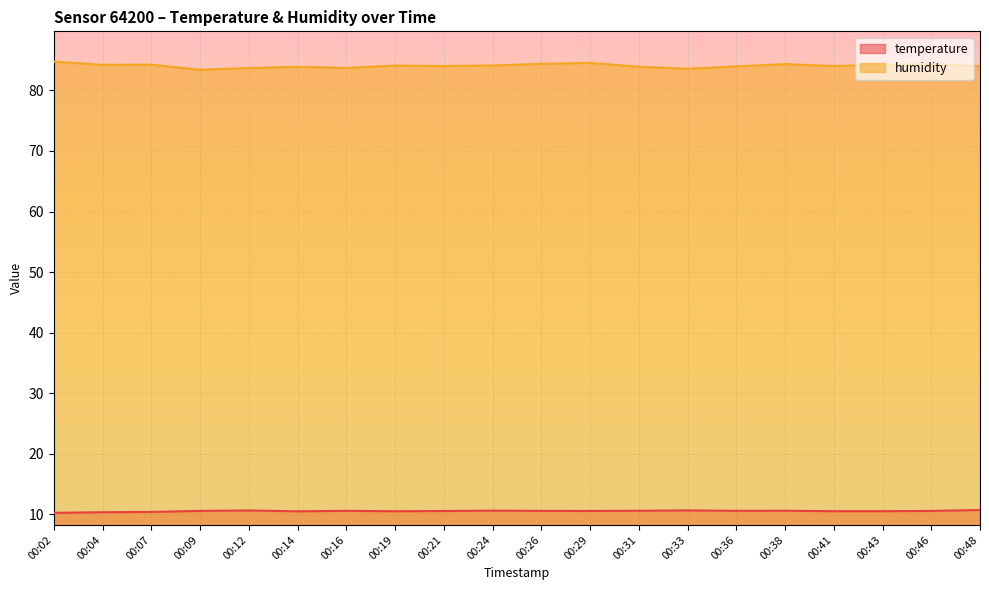

In humidity, how many points are higher than both neighbors (excluding endpoints)?

6